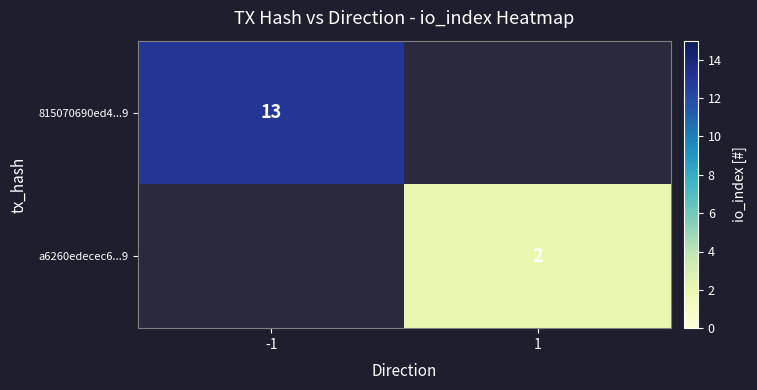

The a6260edecec6...9 series shows 3 at 1. True or false?

False